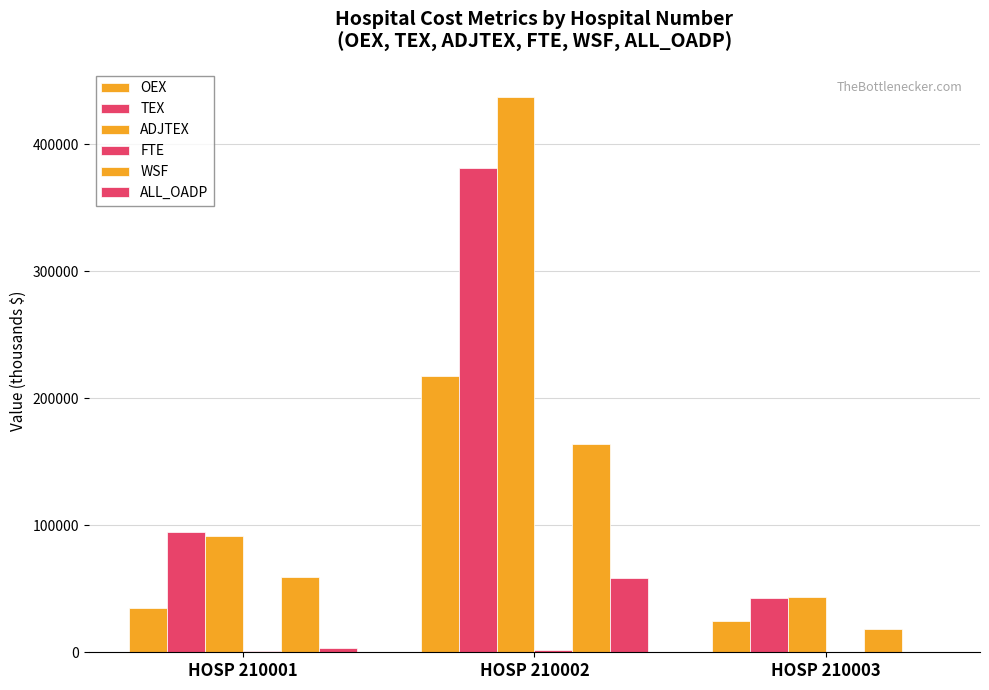

Which category has the highest value in the WSF series?

HOSP 210002